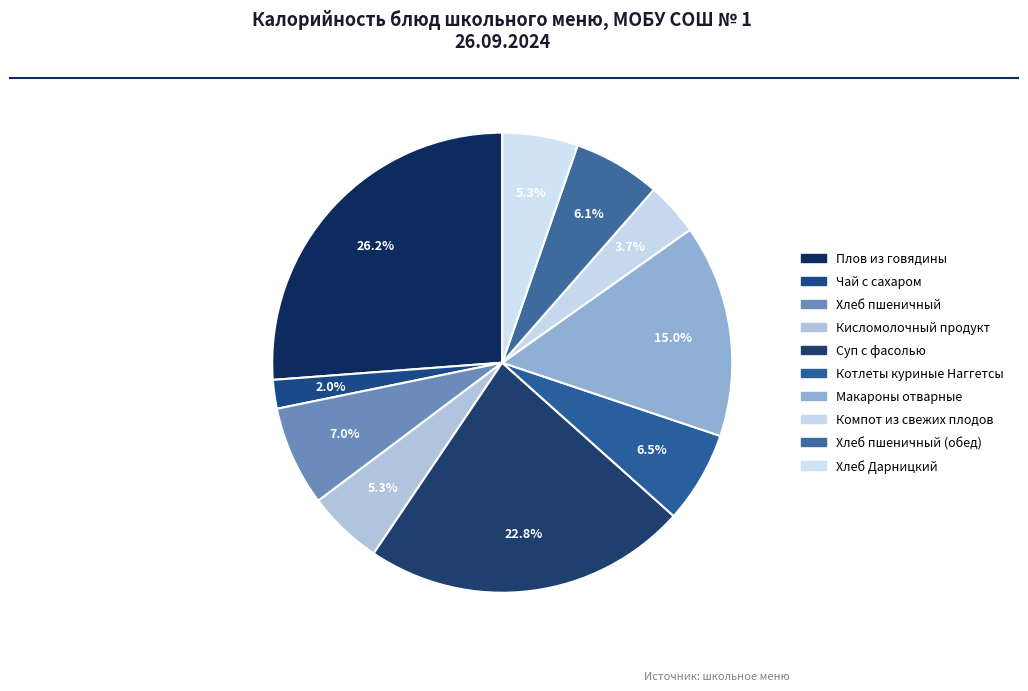

To the nearest percent, what is the average slice percentage?

10%